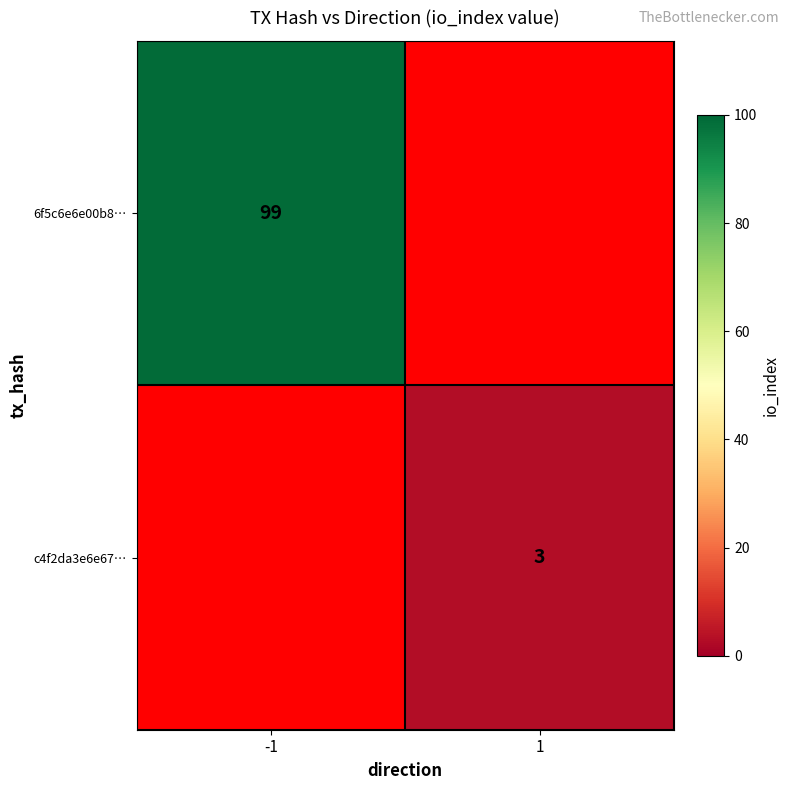

Rank the series by their average value, from lowest to highest.

c4f2da3e6e67…, 6f5c6e6e00b8…